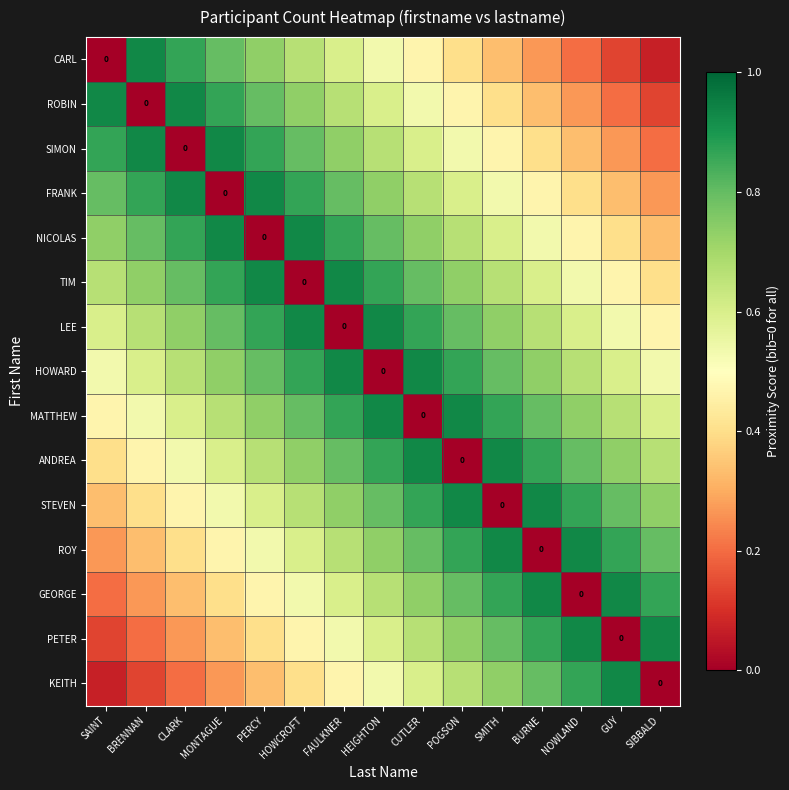

What is the average value of the PETER series?

0.5